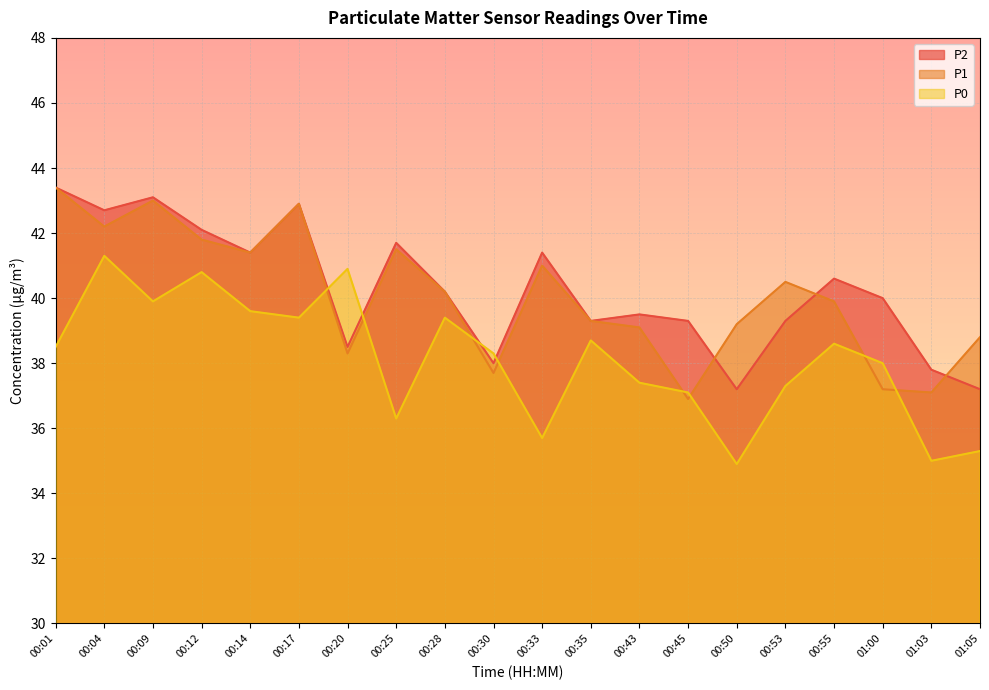

What is the total value across all series at 01:05?

111.3